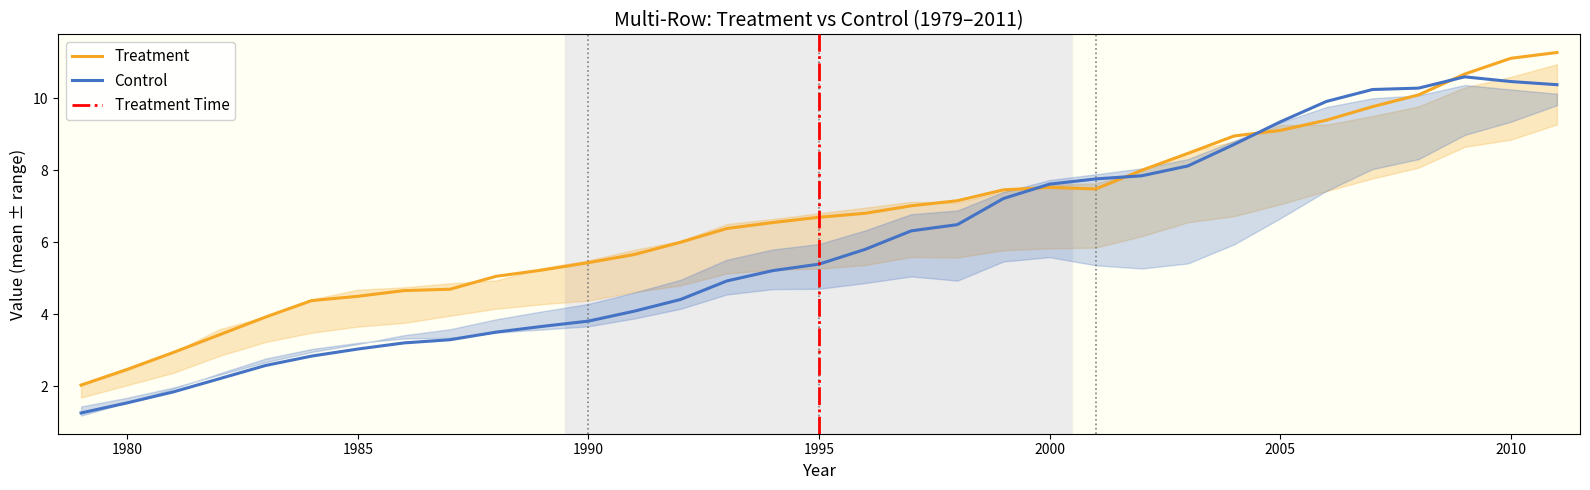

What is the lowest value of the Control series?

1.3